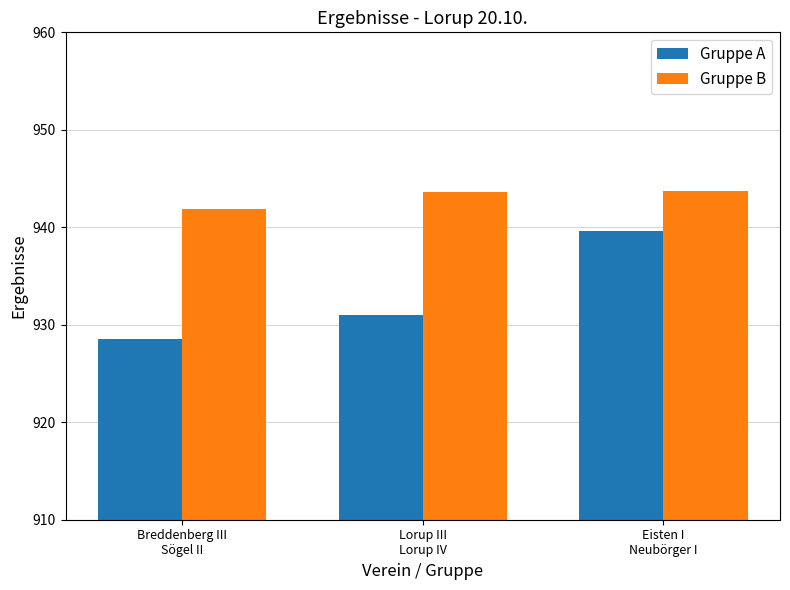

True or false: Gruppe B has a value of 594.6 at Lorup III
Lorup IV.

False